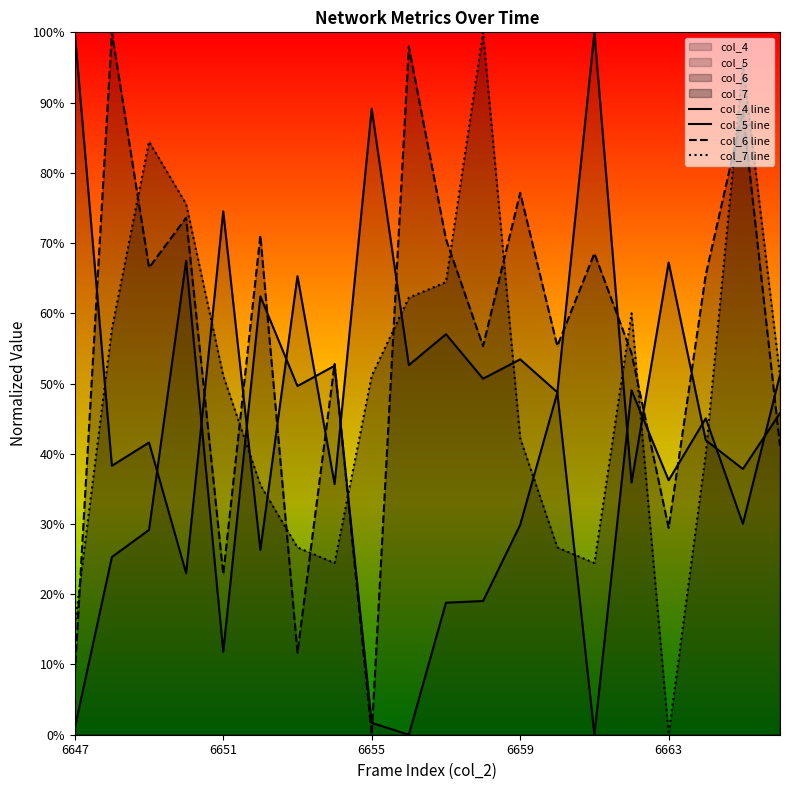

Does the chart have visible grid lines?

No